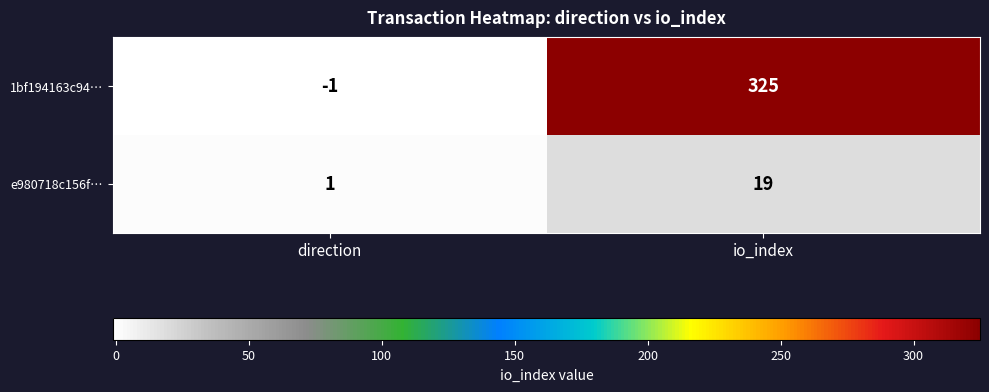

Which series has the largest range (max minus min)?

1bf194163c94…